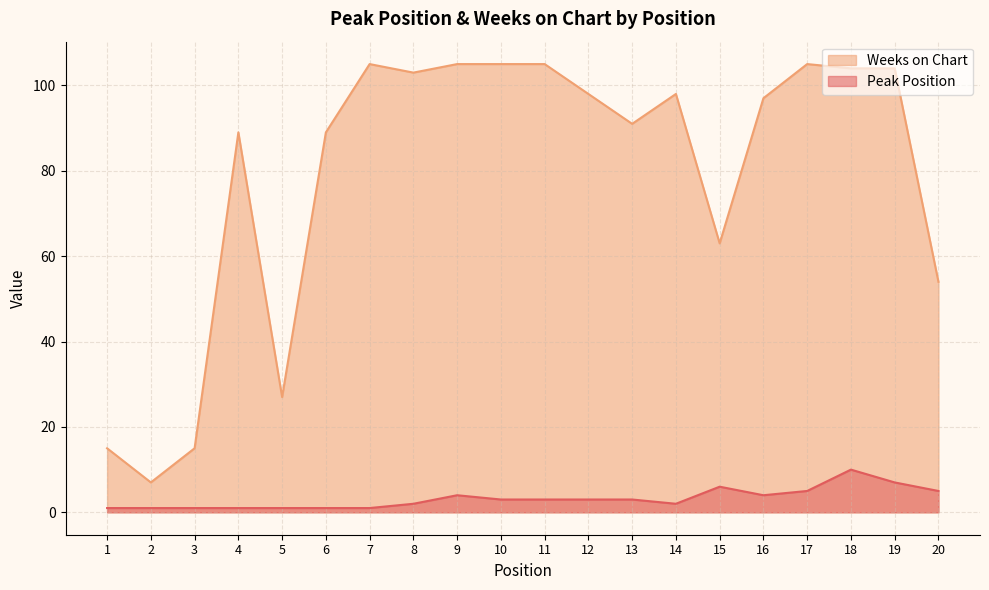

What is the lowest value of the Weeks on Chart series?

7